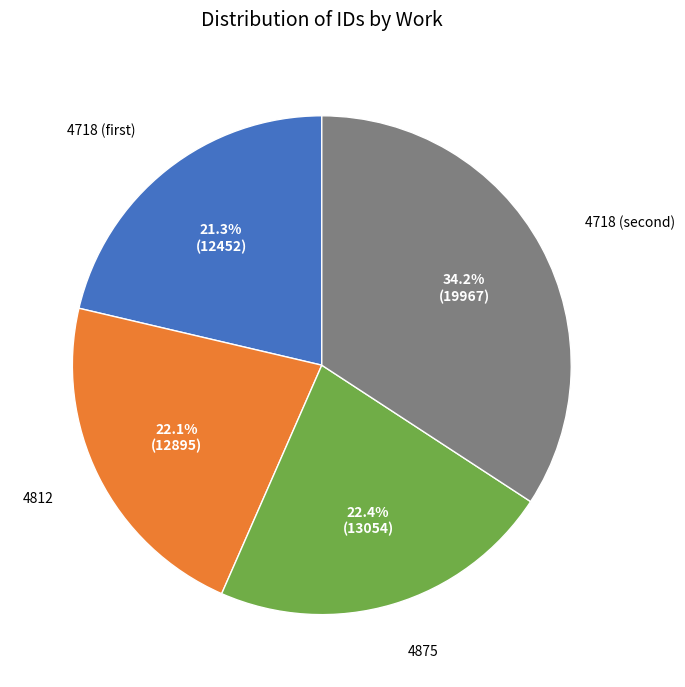

How many segments does this pie chart have?

4